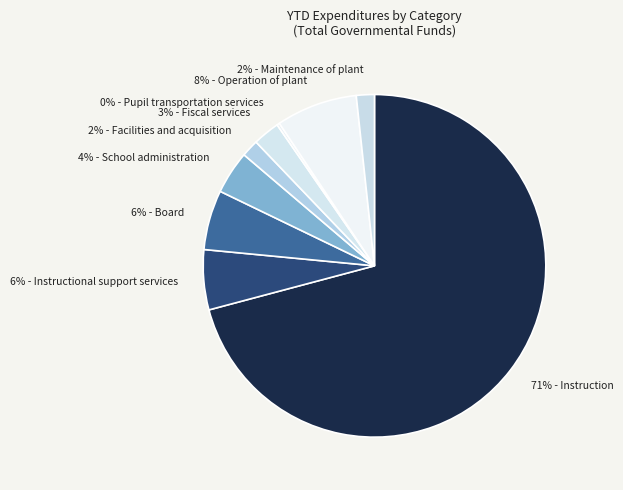

To the nearest percent, what percentage of the pie is 6% - Board?

6%